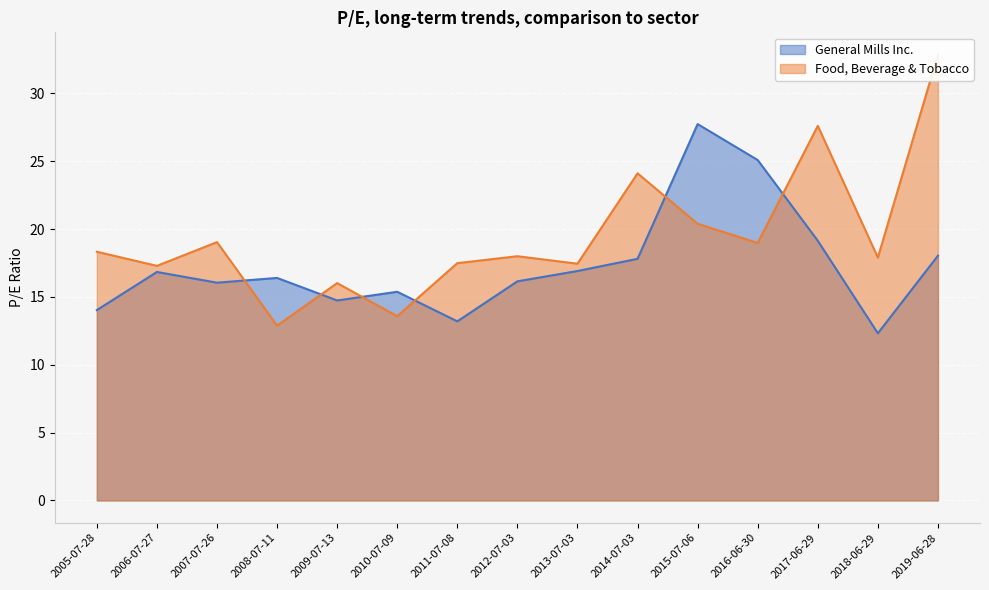

What is the highest value of the General Mills Inc. series?

27.7